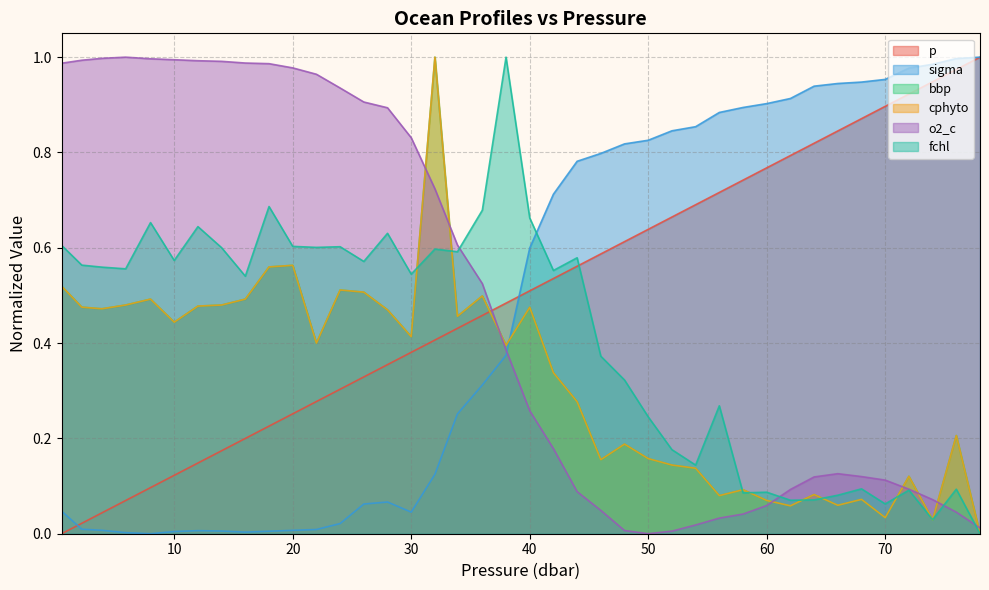

At which category is the sum across all series the highest?

32.0